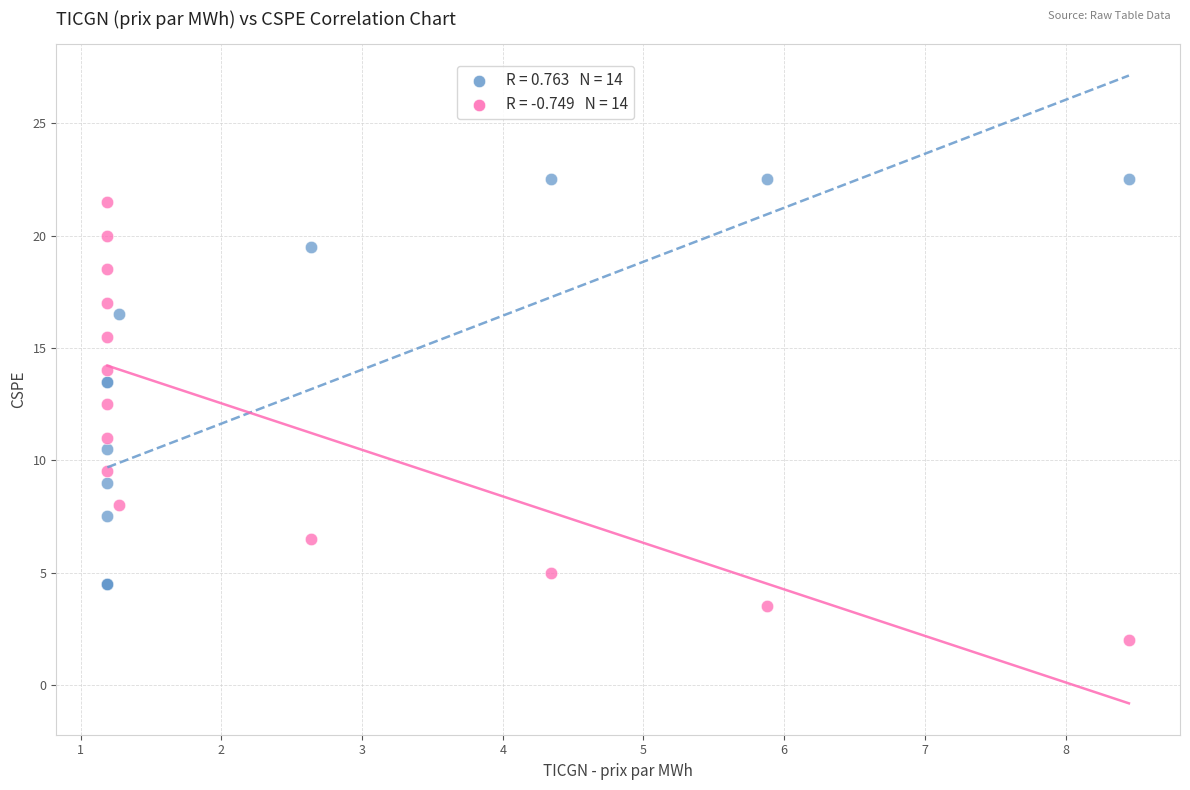

Across all series, what Y value is closest to 12?

12.5